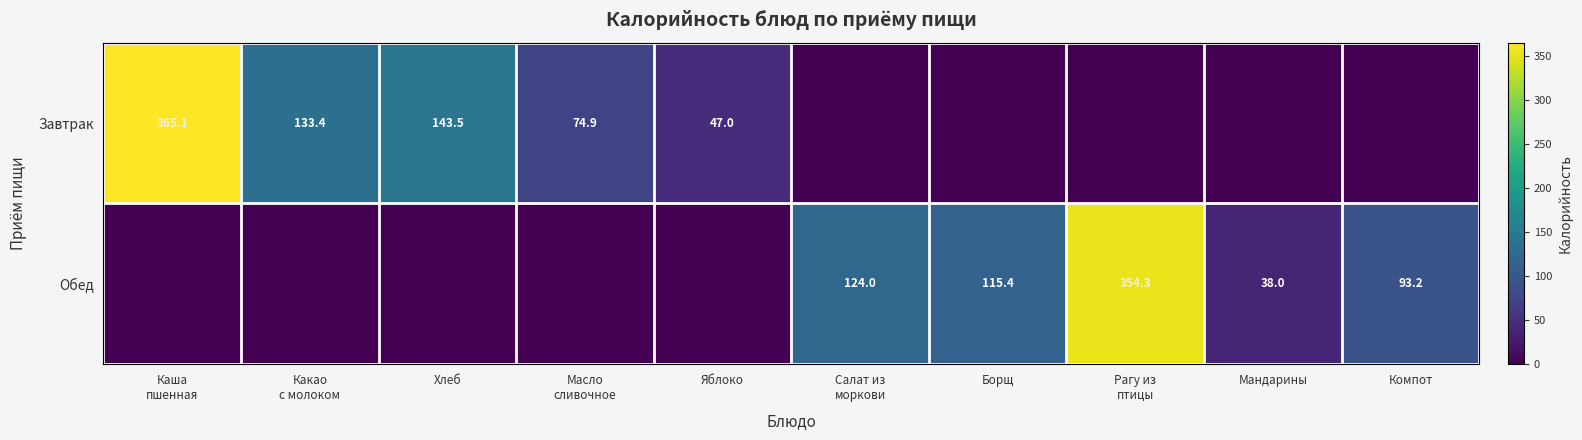

Which has a higher value, Рагу из
птицы or Каша
пшенная?

Каша
пшенная